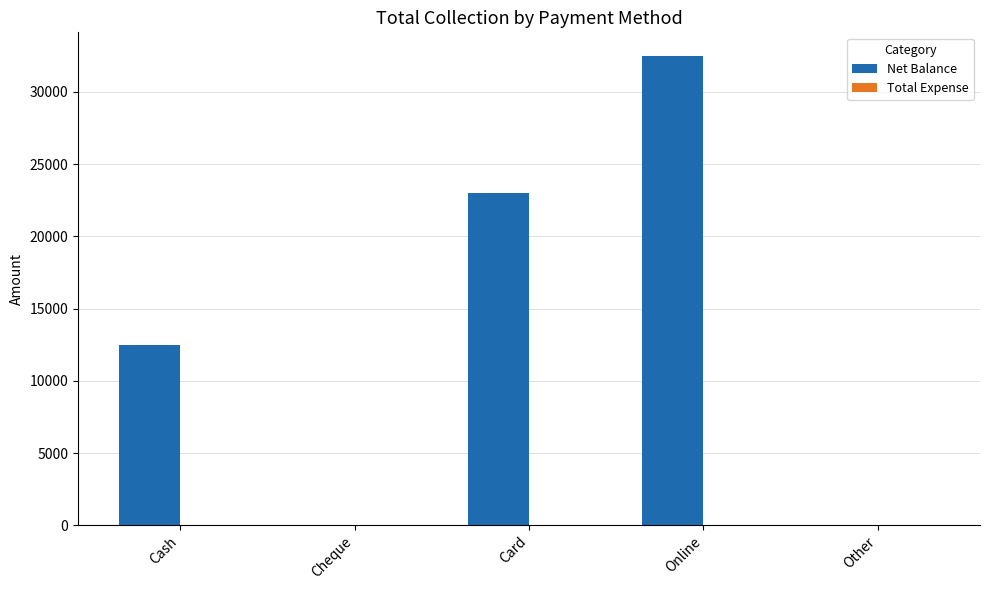

What is the change in value from Cash to Cheque?

-12500